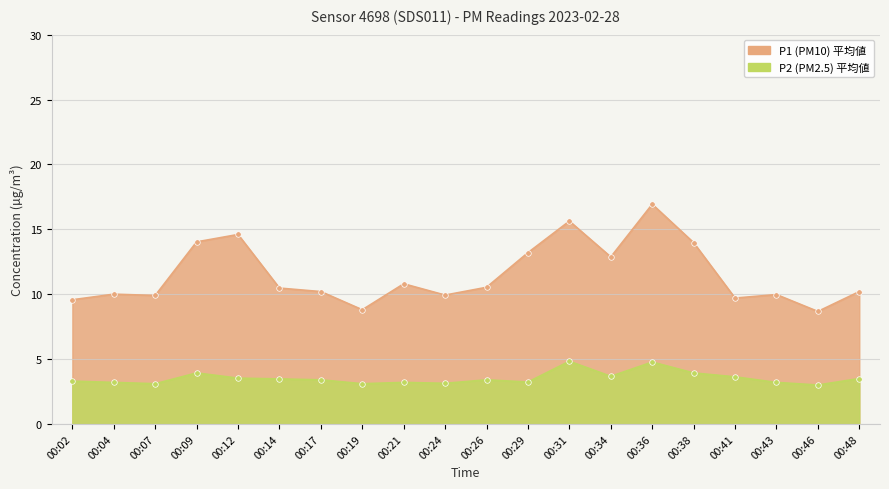

Where is the first local minimum for P2?

00:07